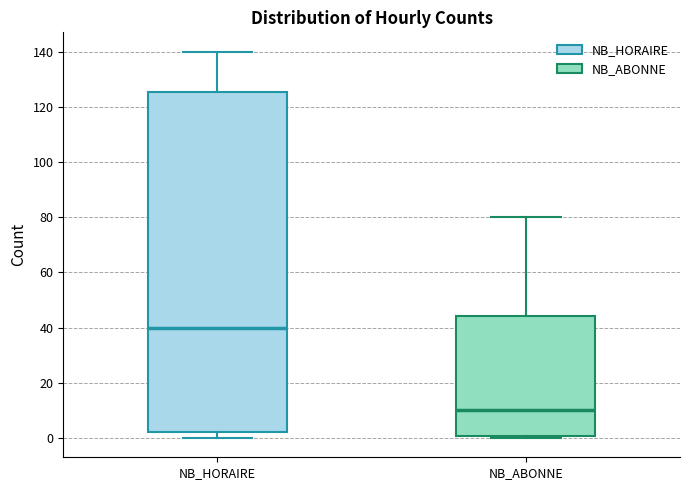

Where is the upper edge of the box for NB_ABONNE on the y-axis? The values are not printed on the chart, so give them approximately, as read against the axis.

44